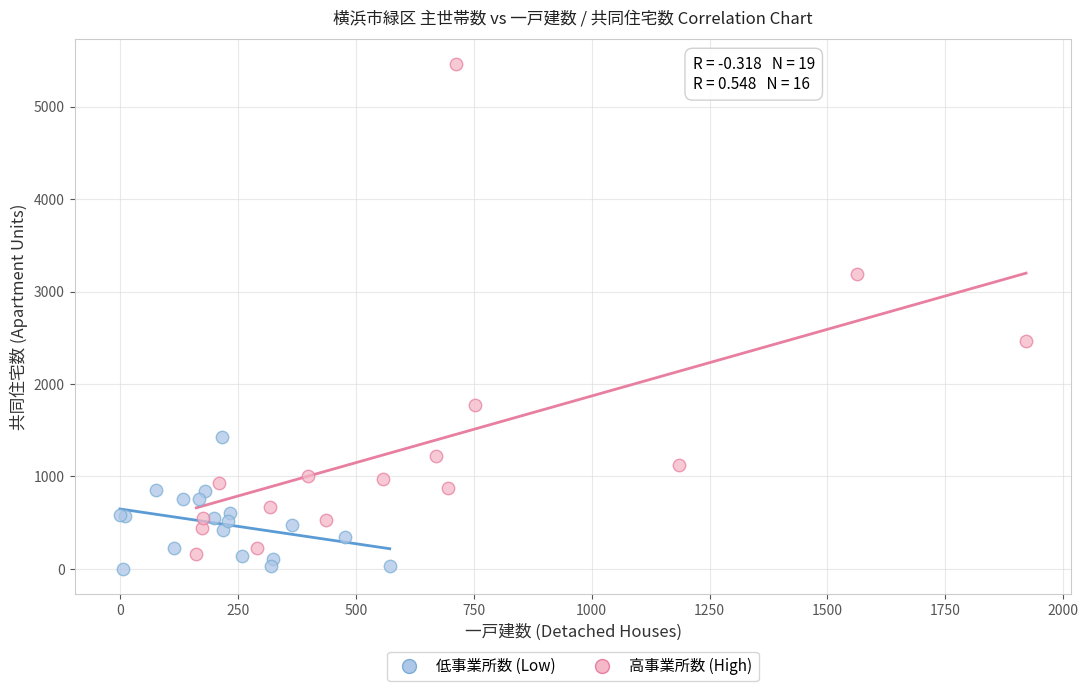

Which series has the widest spread of Y values?

高事業所数 (High)